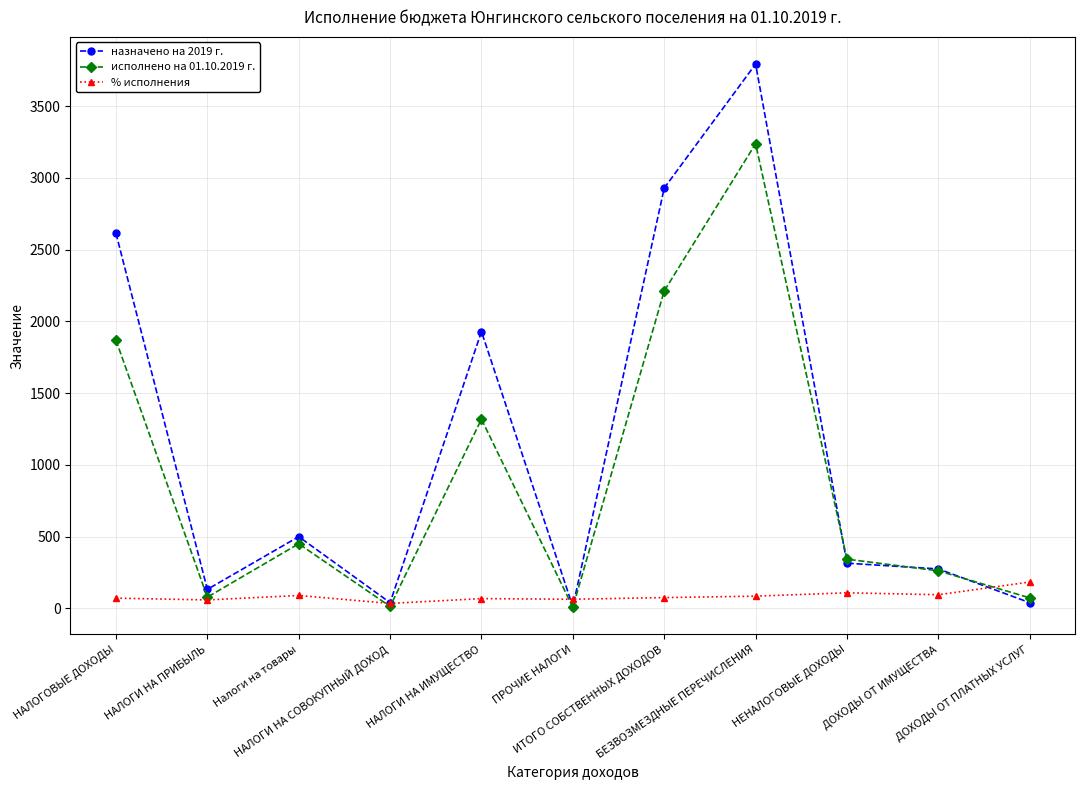

What position from the right is ДОХОДЫ ОТ ПЛАТНЫХ УСЛУГ?

1